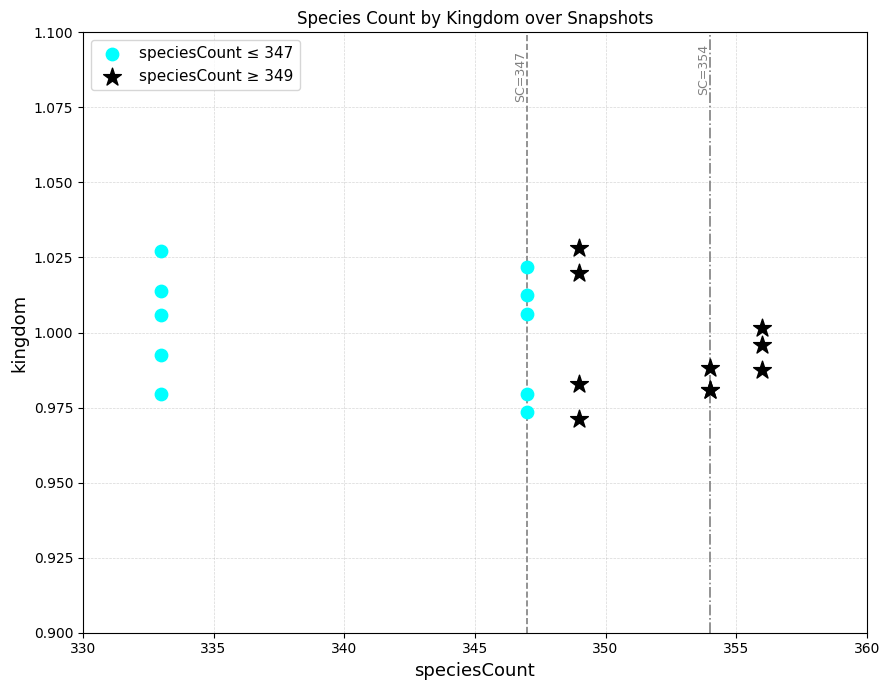

Which series contains the lowest Y value?

speciesCount ≥ 349